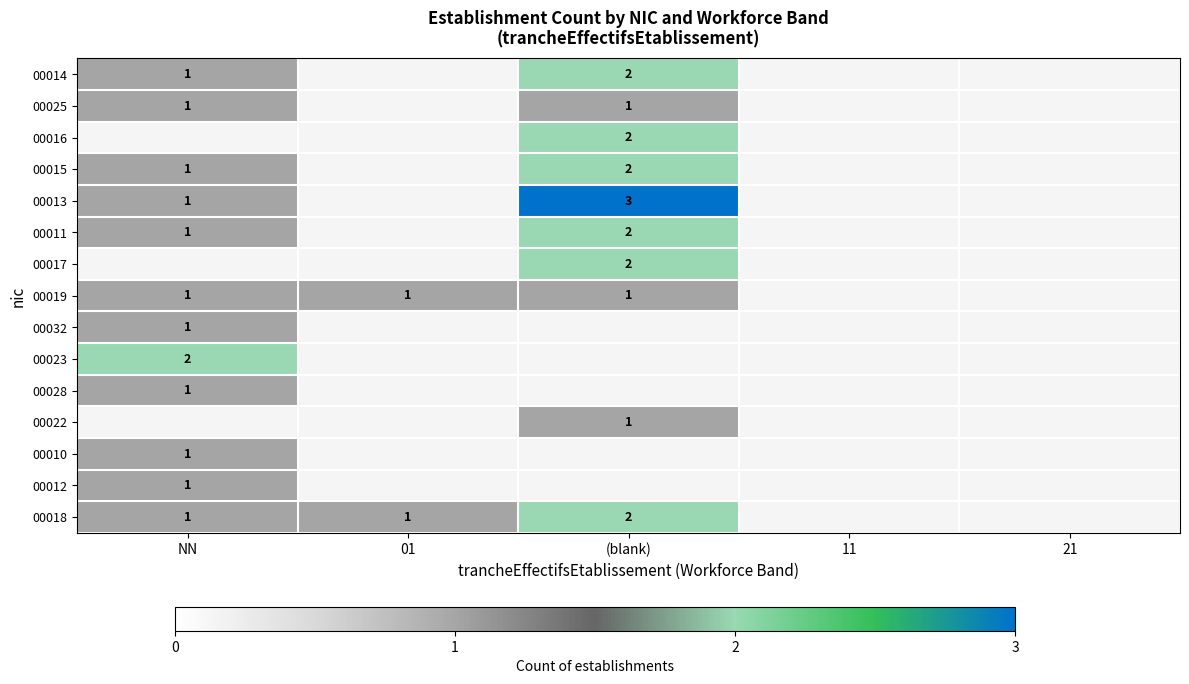

True or false: 00013 has a value of 5 at (blank).

False